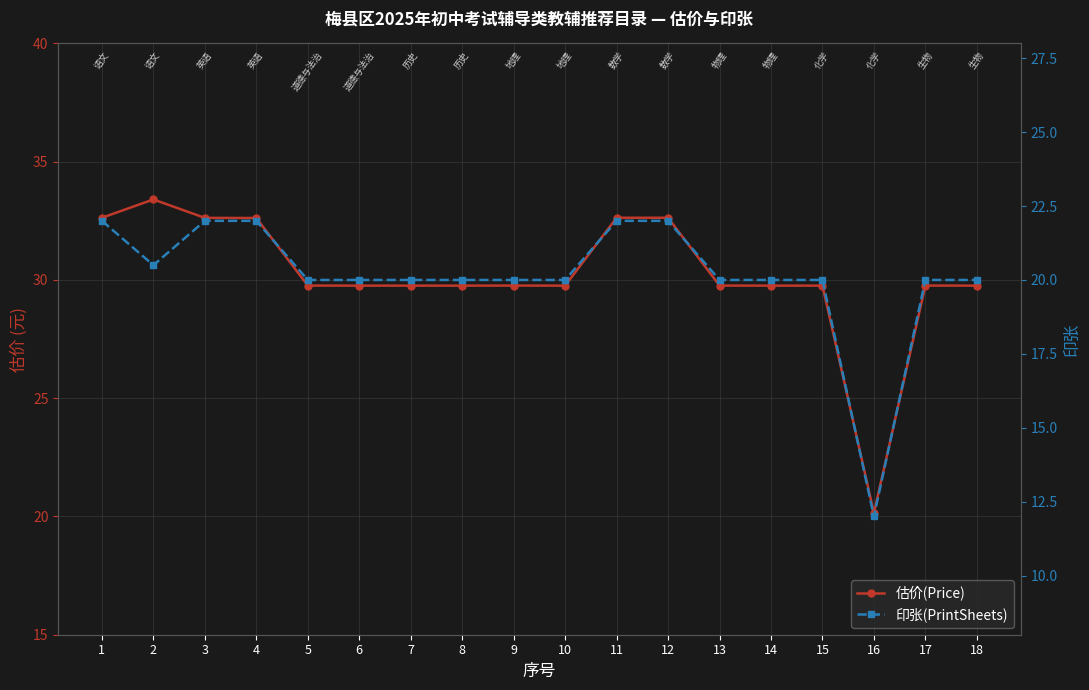

How many data points in 估价(Price) are less than 29?

1